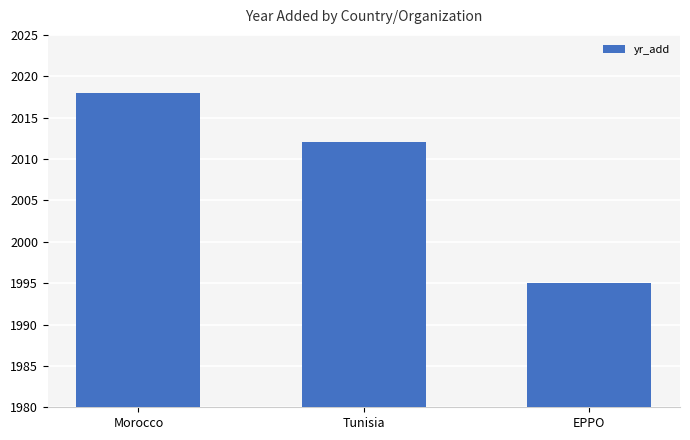

Reading left to right, extract all data points from this chart.

Morocco=2018	Tunisia=2012	EPPO=1995